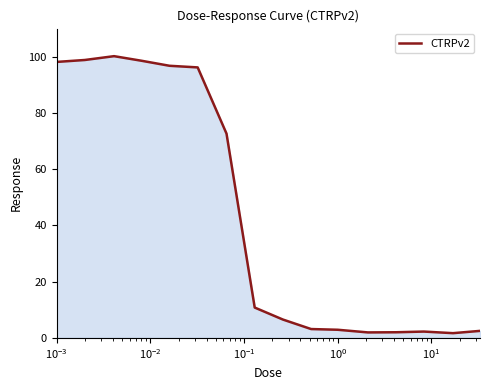

True or false: the data has more than 0 interior local peaks.

True